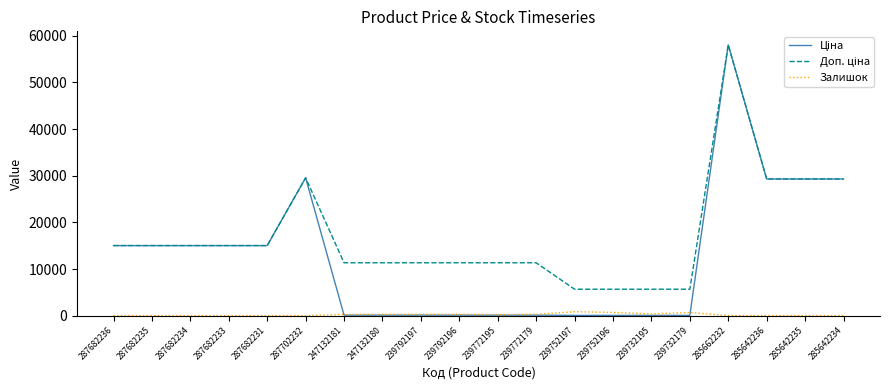

At which category is the sum across all series the highest?

285662232